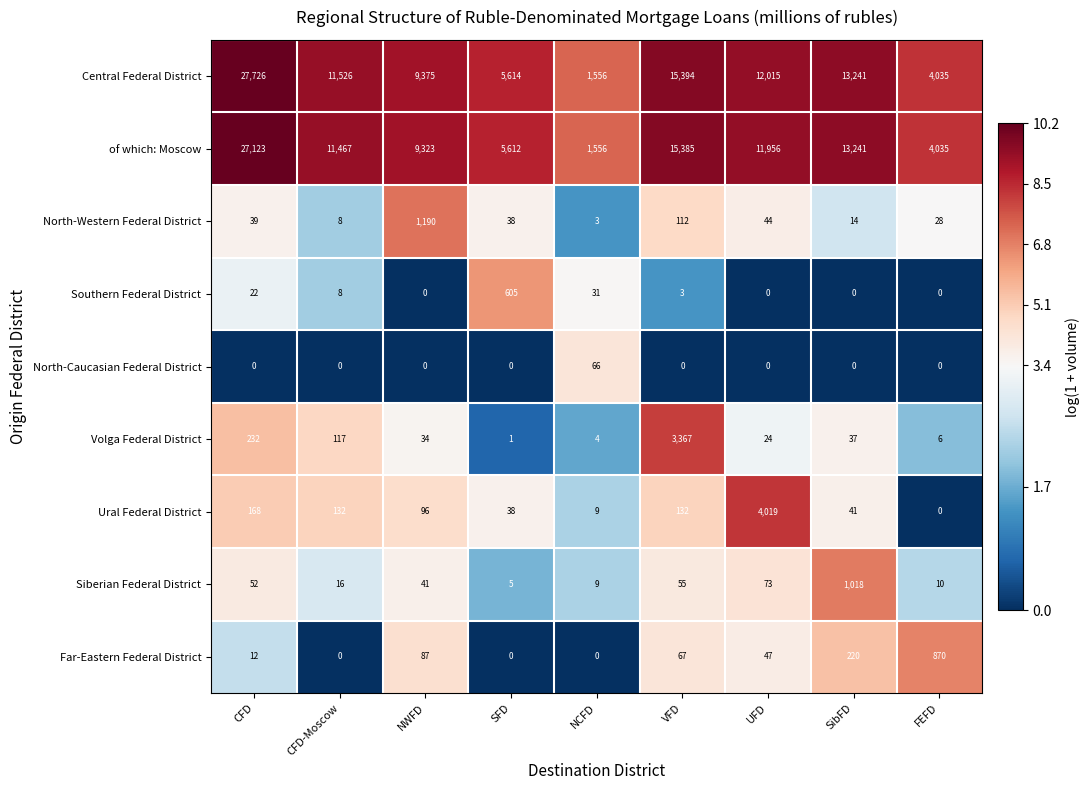

True or false: Siberian Federal District has a value of 1018 at SibFD.

True